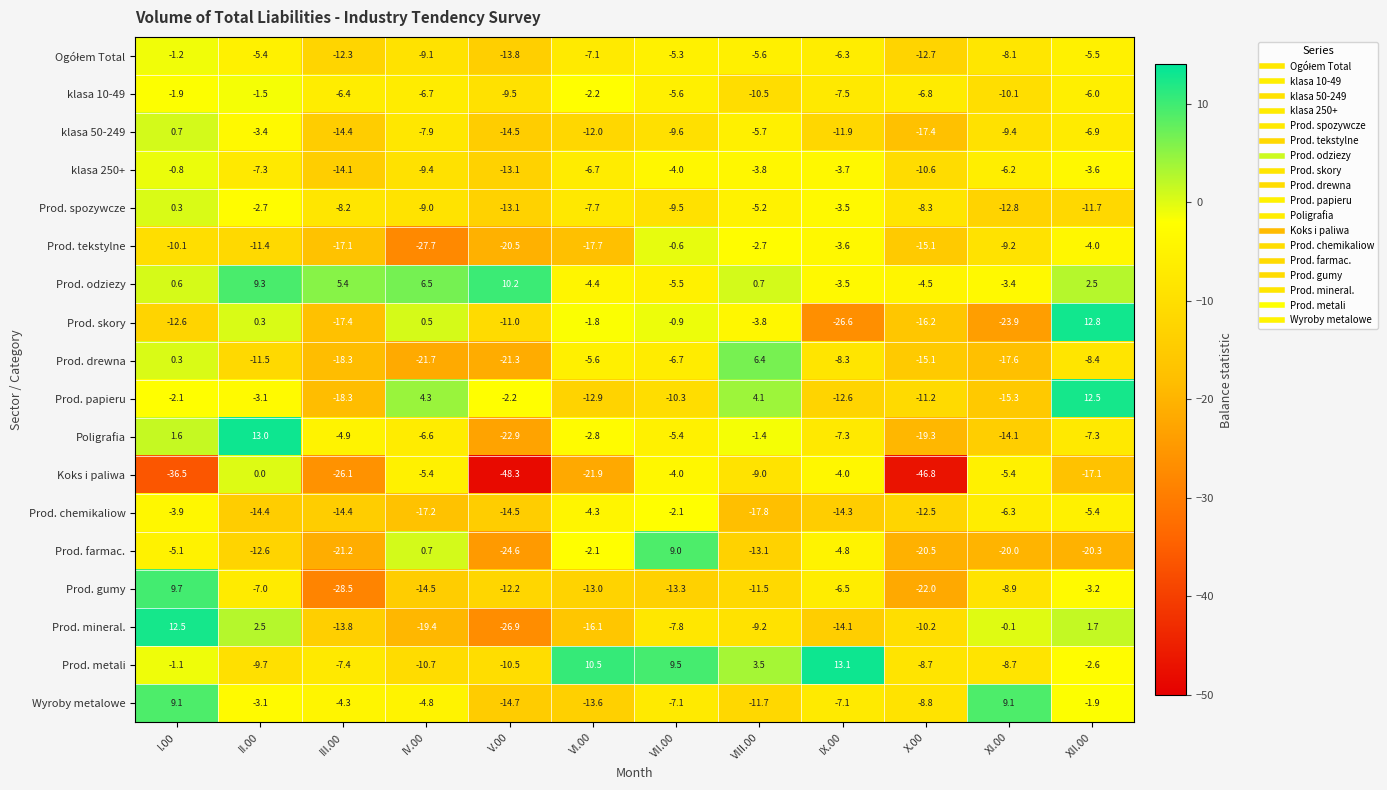

What is the difference between the klasa 10-49 values at VII.00 and VIII.00?

4.9